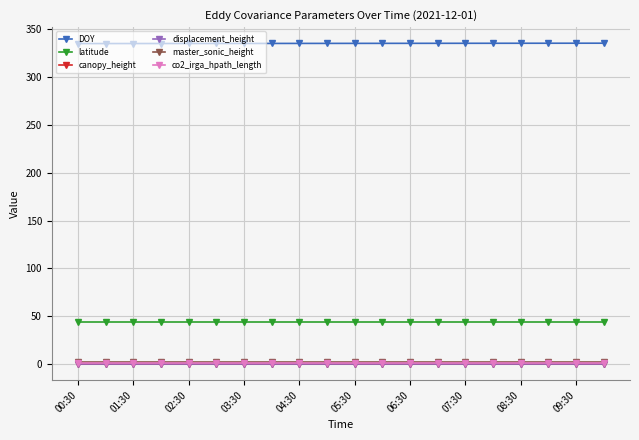

True or false: master_sonic_height and latitude intersect in this chart.

False